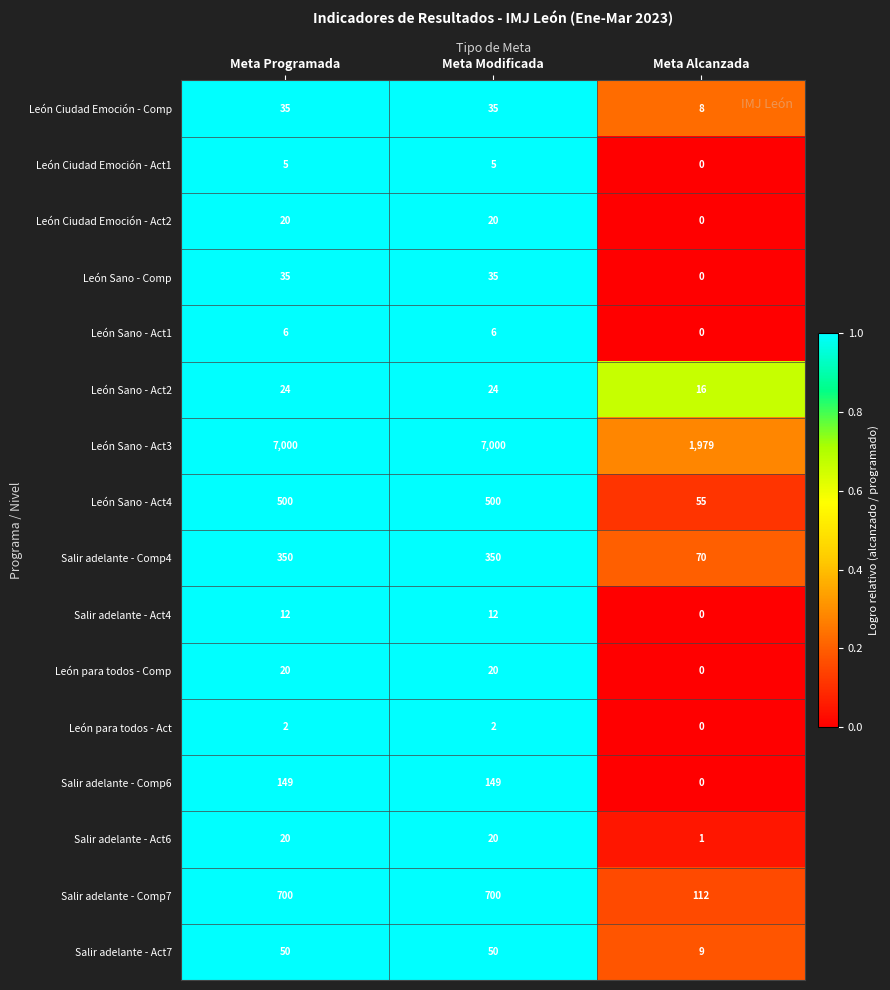

How many series are shown in this chart?

16